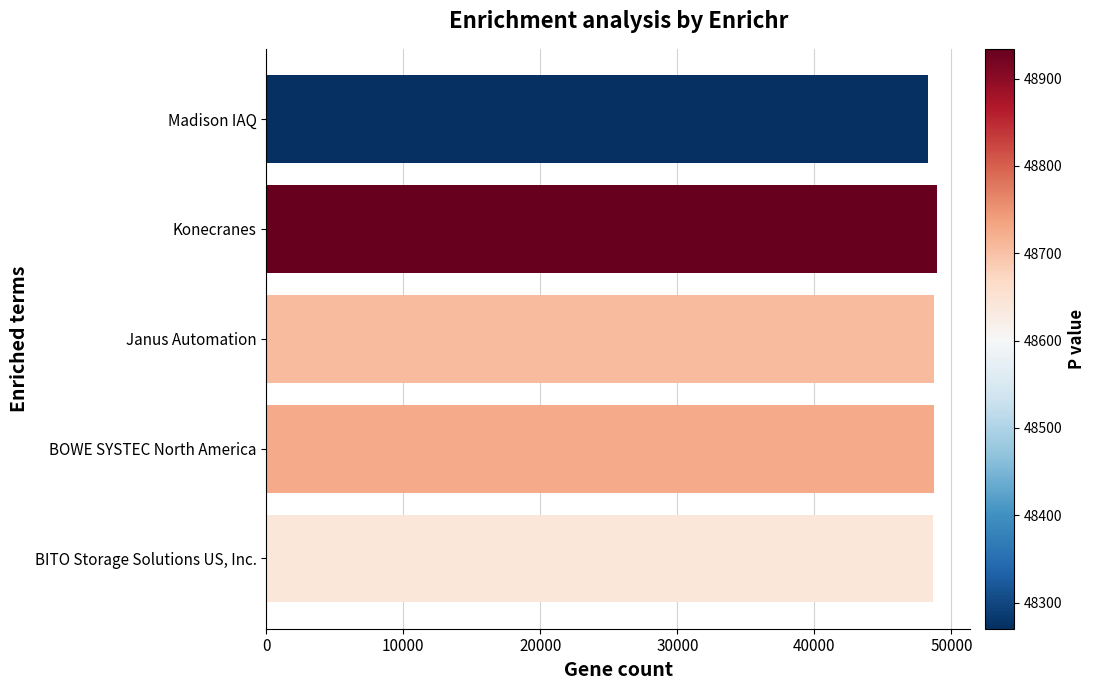

How many data points does each series have?

5